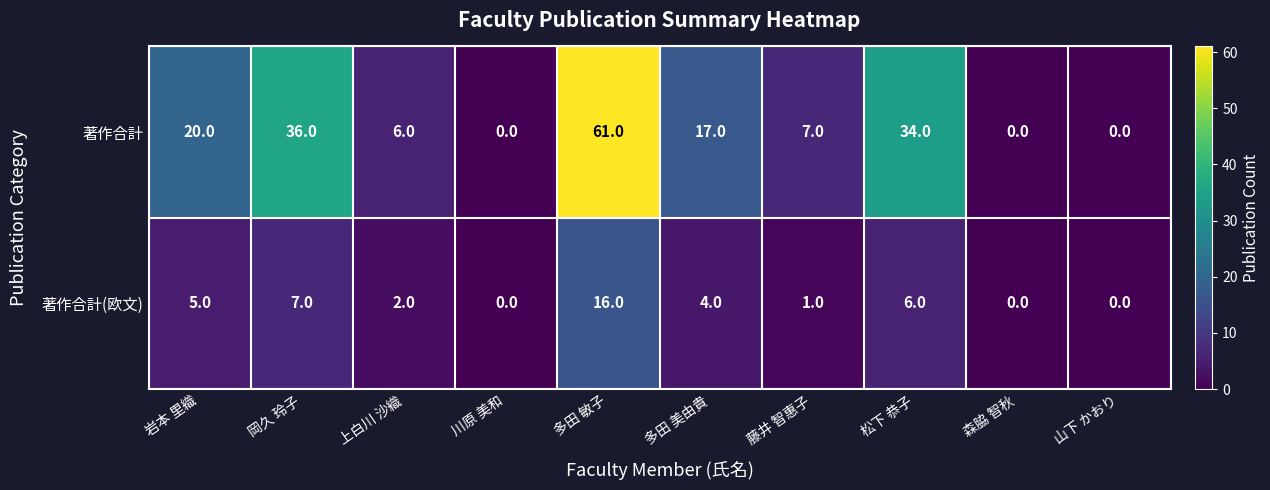

Rank the series by their maximum value, from lowest to highest.

著作合計(欧文), 著作合計